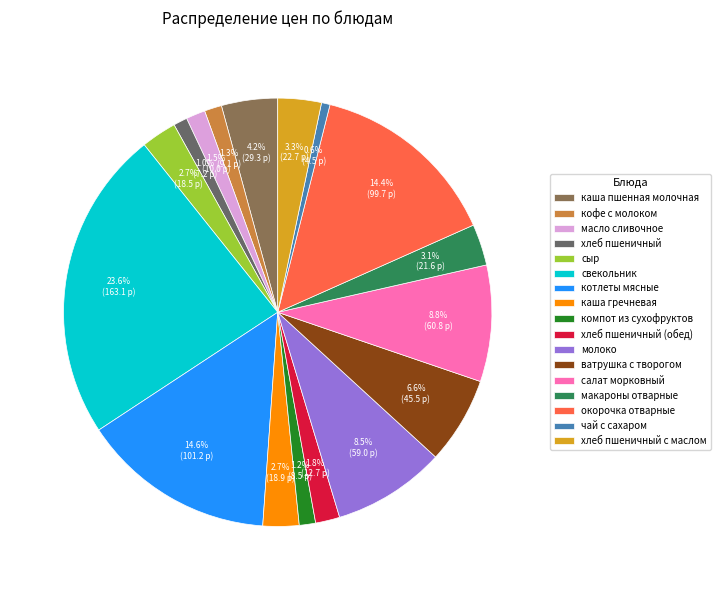

Which category has the biggest portion of the pie?

свекольник